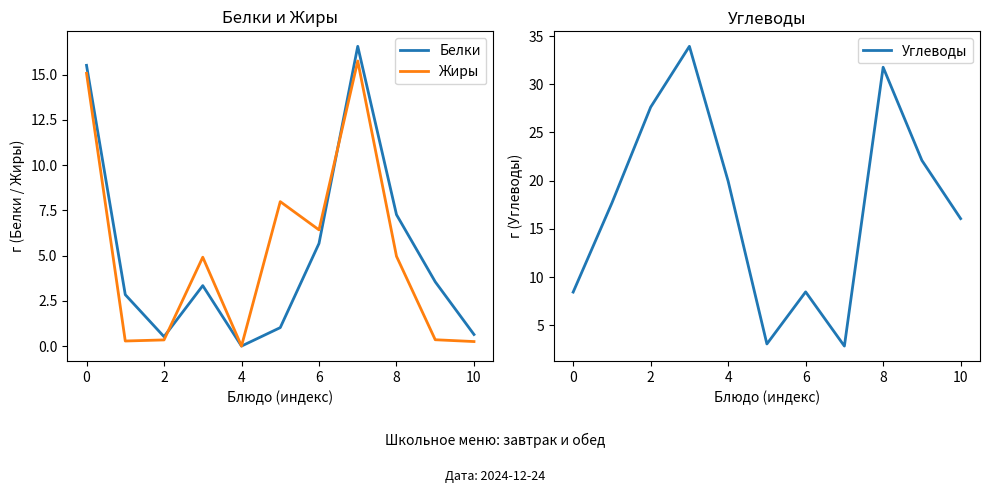

Which series has the widest spread of values?

Углеводы